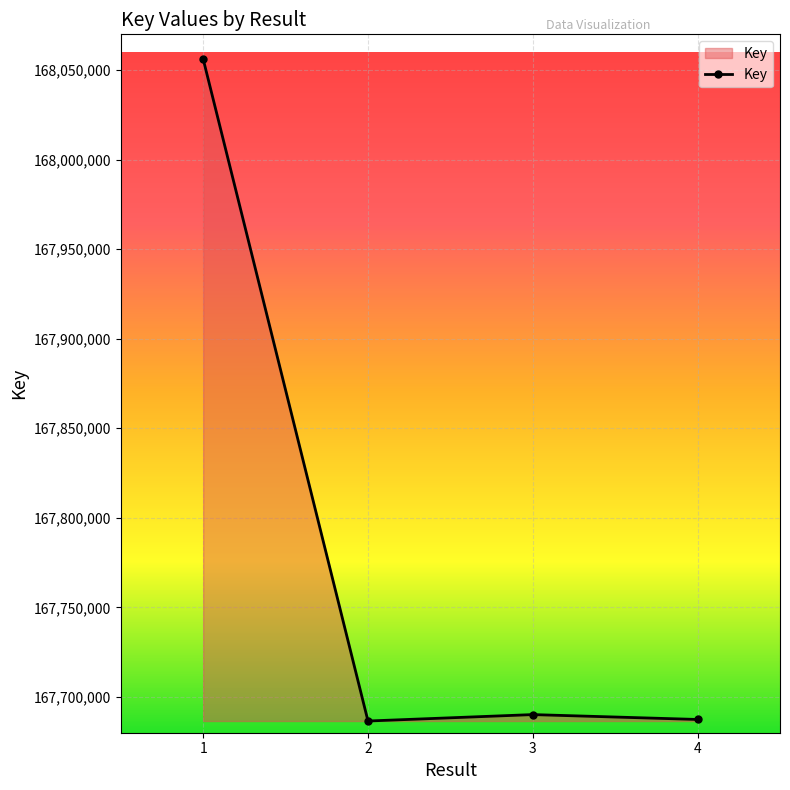

Where is the first local maximum?

3